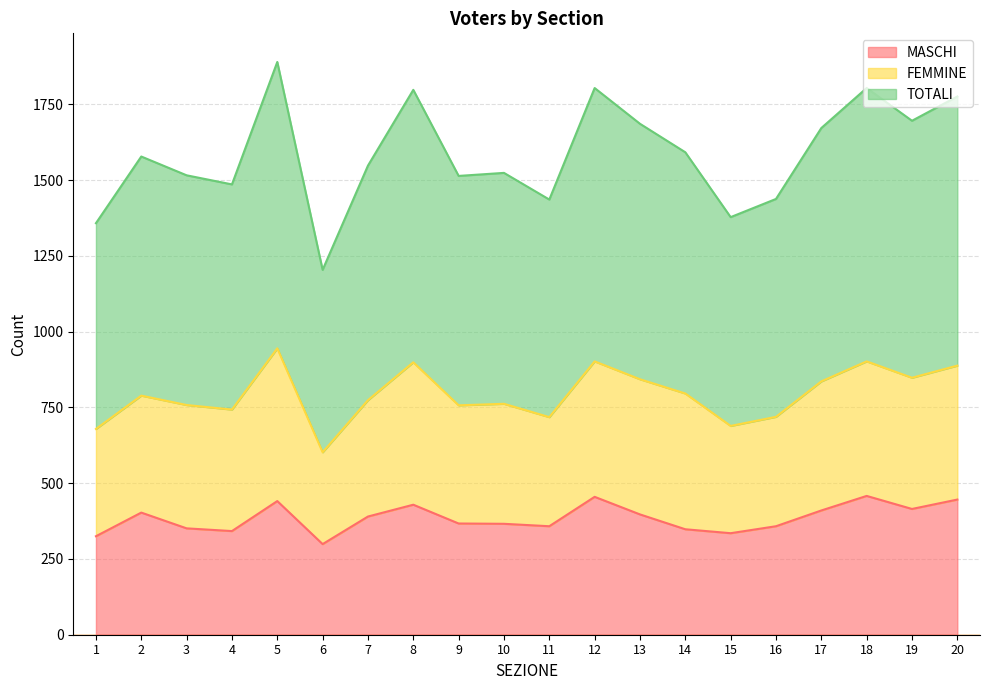

True or false: TOTALI and MASCHI cross at least once.

False